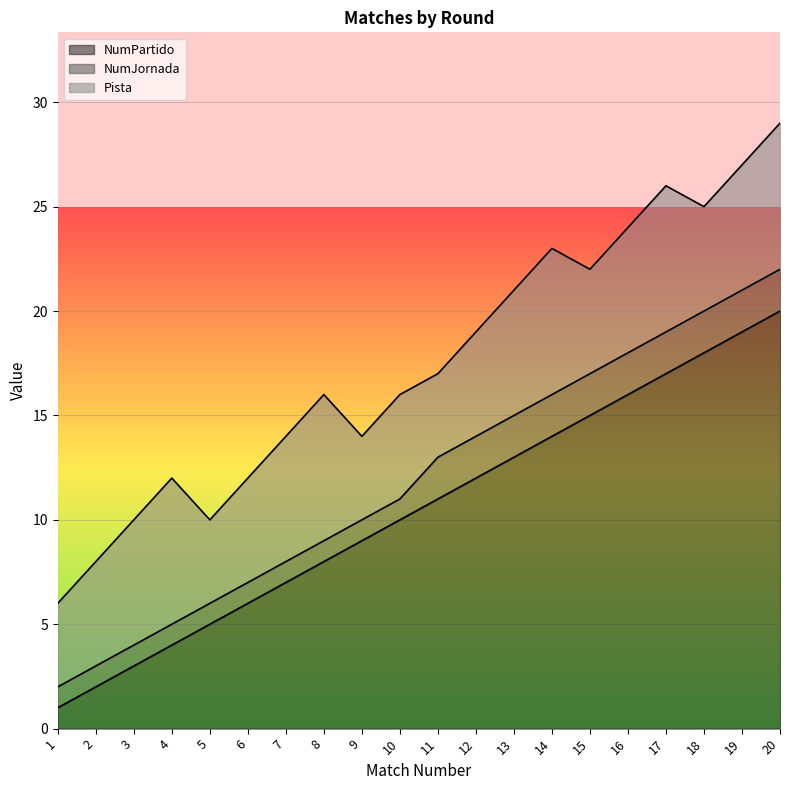

Is the value of Pista at 16 greater than the value of NumJornada at 16?

Yes